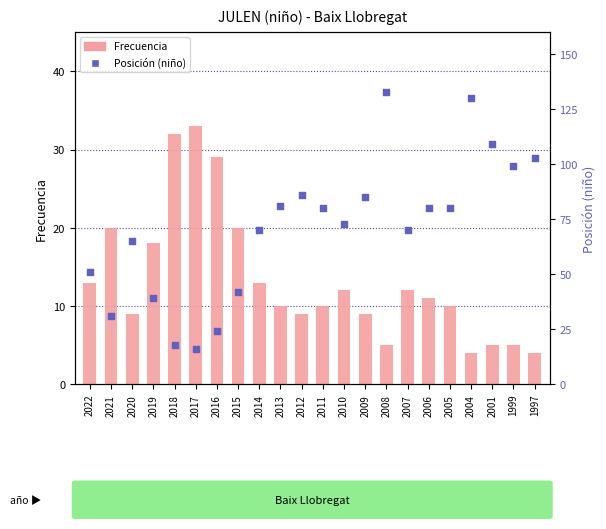

At how many categories does at least one series exceed 69?

14